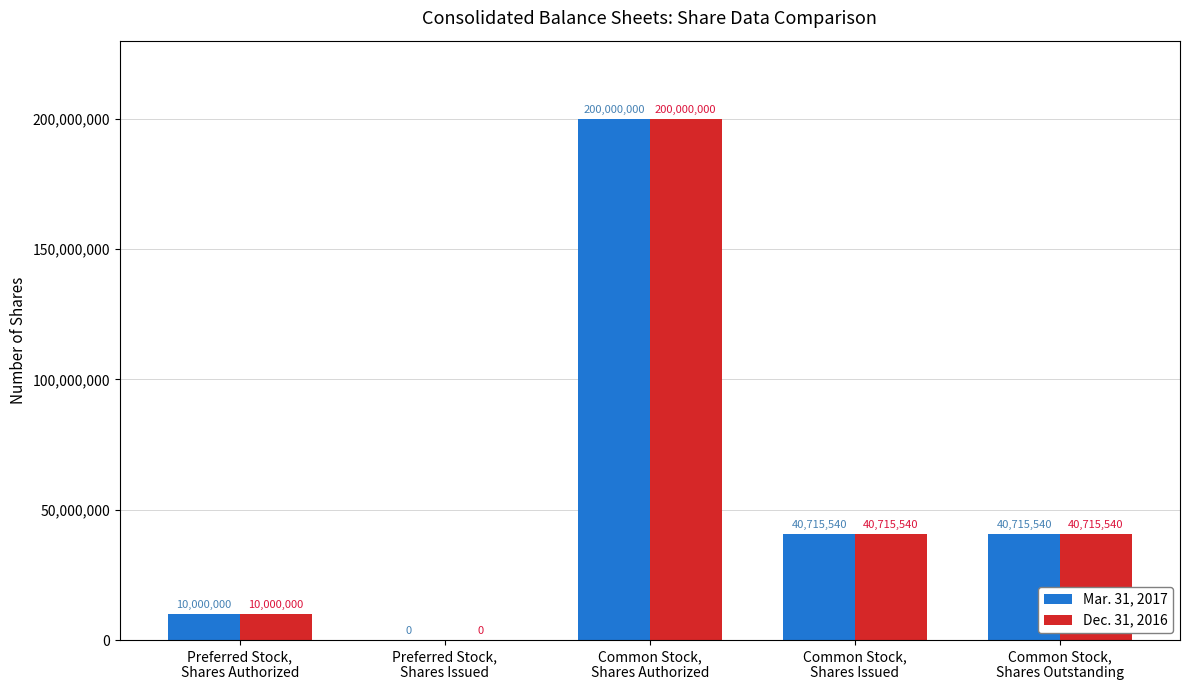

What is the sum of all Mar. 31, 2017 values?

291431080